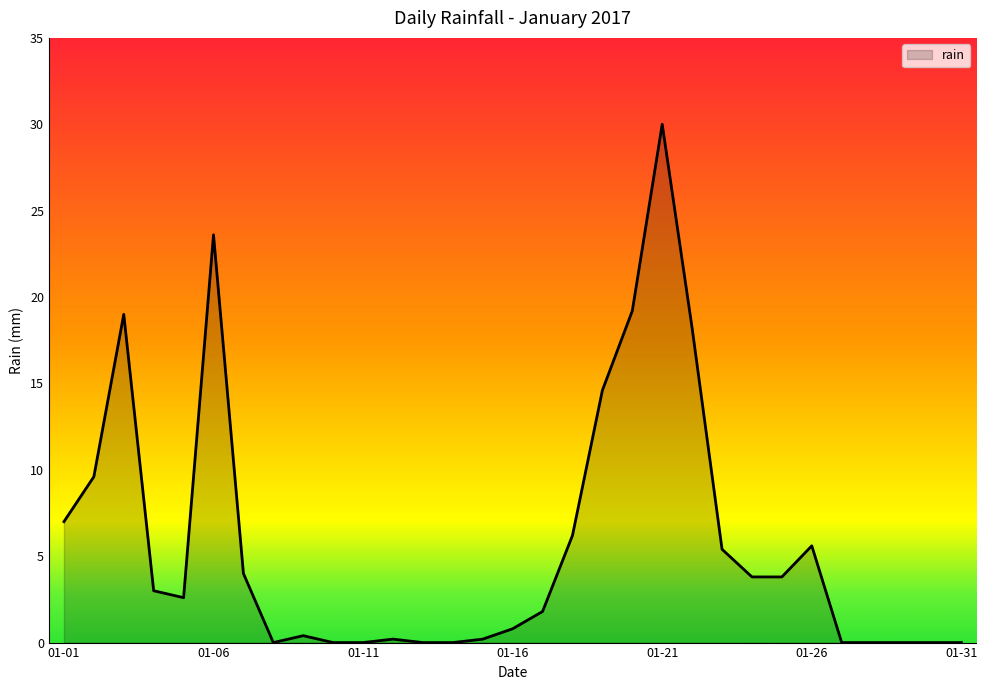

What is the average value?

5.8